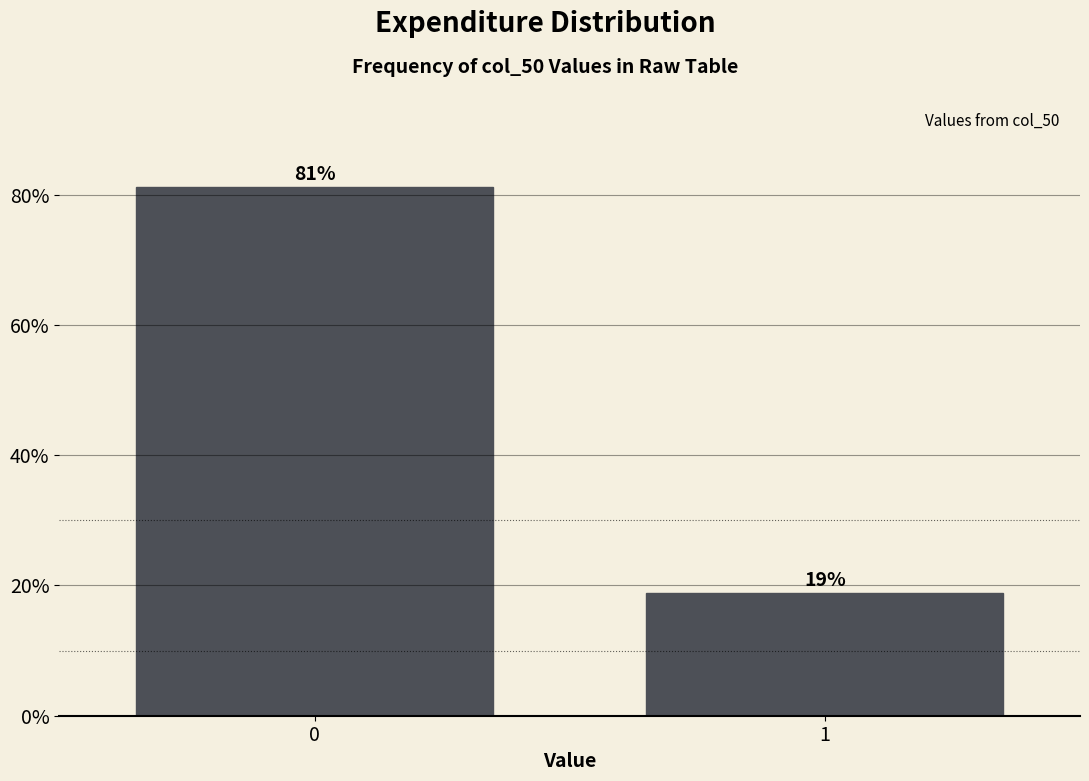

What is the value of the 1st bar from the left?

81.2